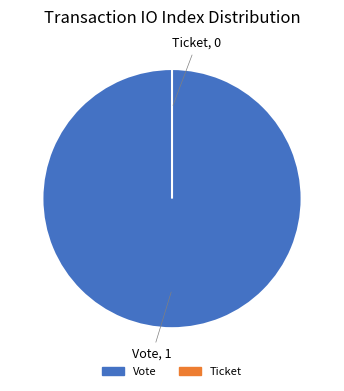

Combined, what portion of the pie is Ticket and Vote?

100.0%